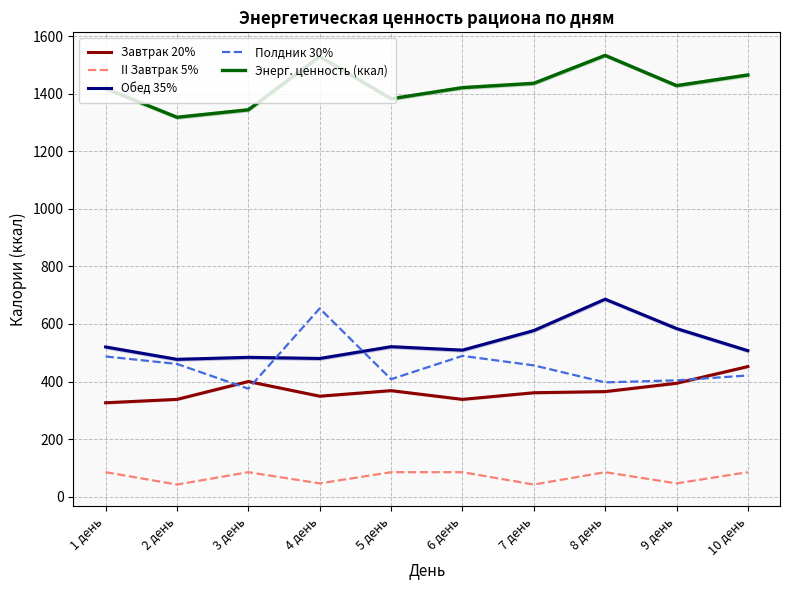

Reading left to right, what are all the values shown in this chart?

Завтрак 20%: 1 день=326.2	2 день=338.0	3 день=400.0	4 день=349.1	5 день=368.3	6 день=338.0	7 день=361.0	8 день=365.0	9 день=394.0	10 день=452.0
II Завтрак 5%: 1 день=85.0	2 день=42.0	3 день=85.0	4 день=46.0	5 день=85.0	6 день=85.0	7 день=42.0	8 день=85.0	9 день=46.0	10 день=85.0
Обед 35%: 1 день=520.0	2 день=477.0	3 день=484.0	4 день=480.0	5 день=521.0	6 день=509.0	7 день=577.0	8 день=686.0	9 день=584.0	10 день=507.0
Полдник 30%: 1 день=487.0	2 день=461.0	3 день=375.0	4 день=654.0	5 день=408.0	6 день=489.0	7 день=456.0	8 день=397.0	9 день=404.0	10 день=421.0
Энерг. ценность (ккал): 1 день=1418.2	2 день=1318.0	3 день=1344.0	4 день=1529.1	5 день=1382.3	6 день=1421.0	7 день=1436.0	8 день=1533.0	9 день=1428.0	10 день=1465.0